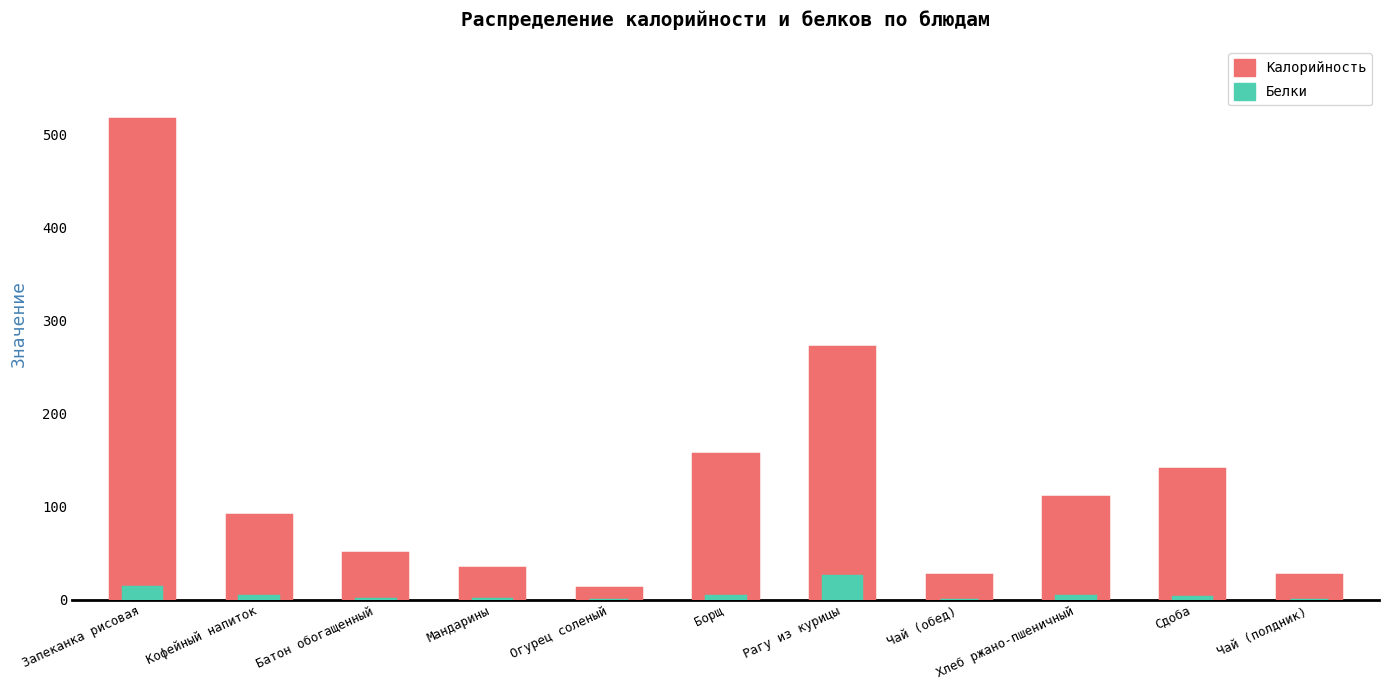

What is the average value of the Белки series?

5.3